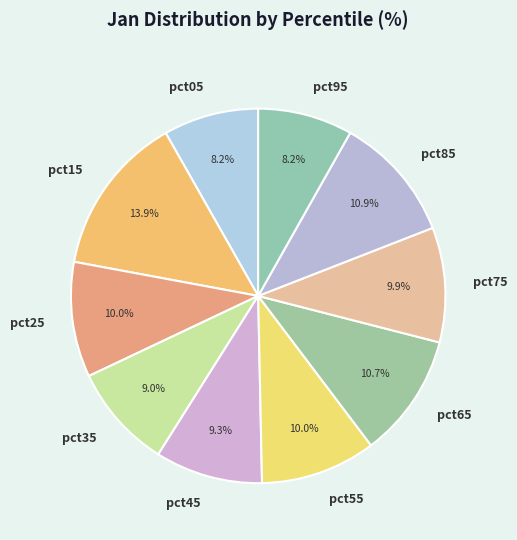

The pct15 slice represents 29% of the pie. True or false?

False